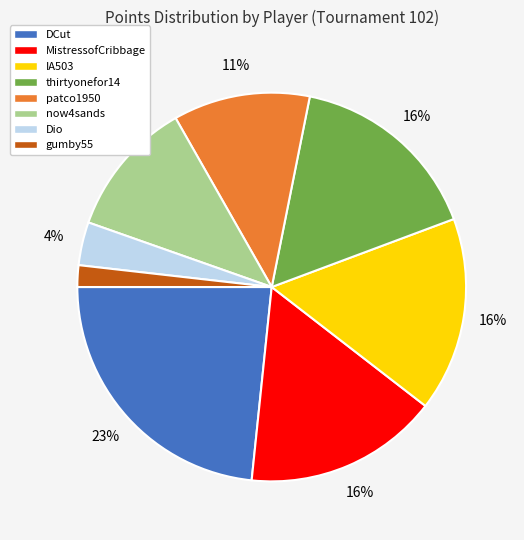

How many segments does this pie chart have?

8